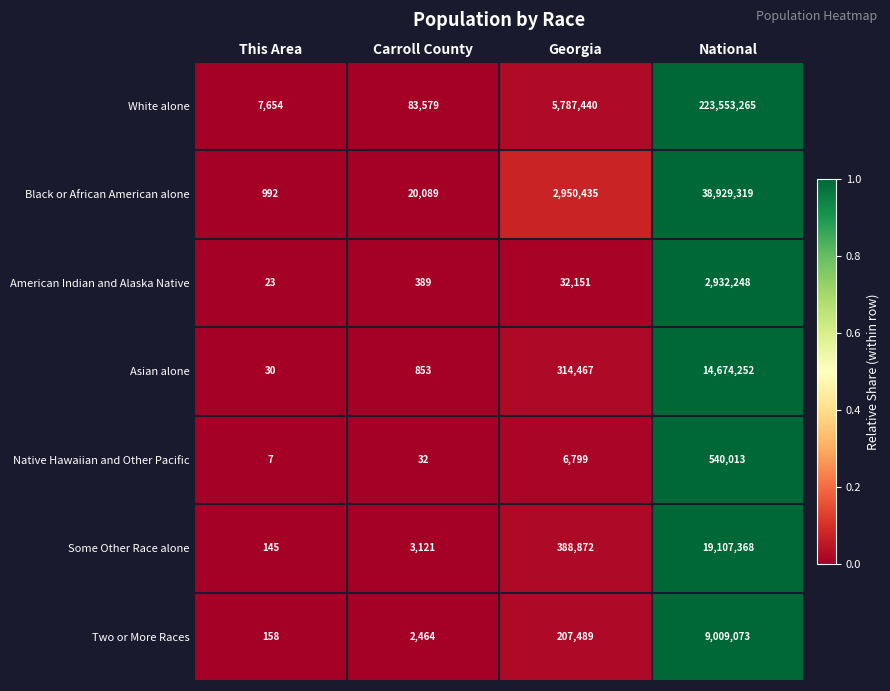

Is it true that White alone equals 5787440 at Georgia?

True